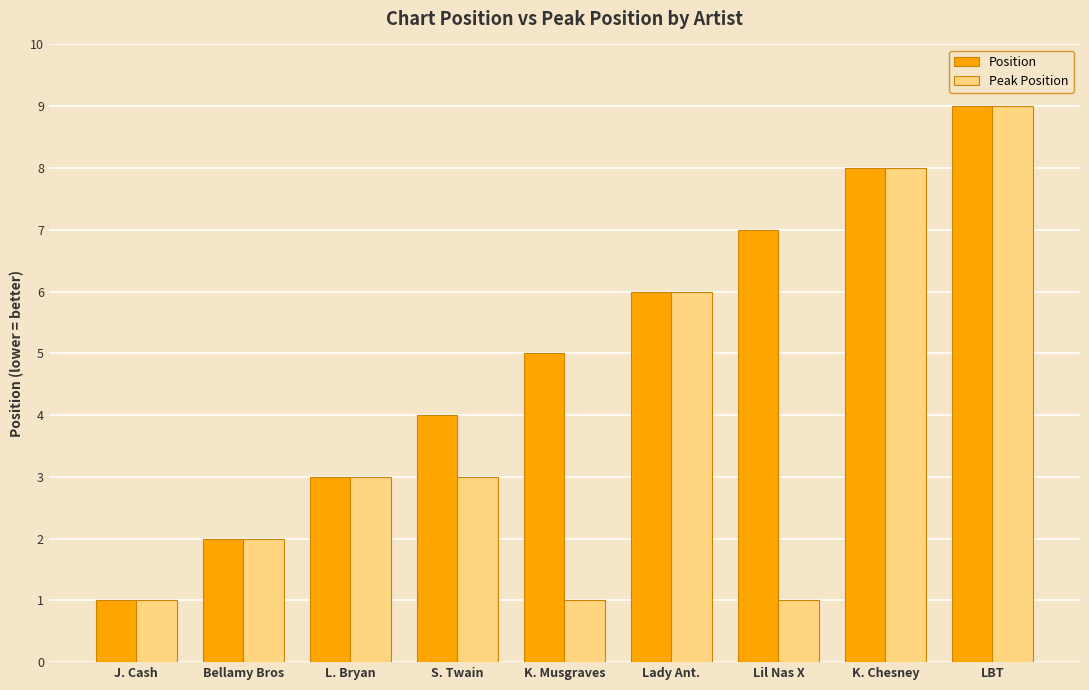

What is the total value across all series at L. Bryan?

6